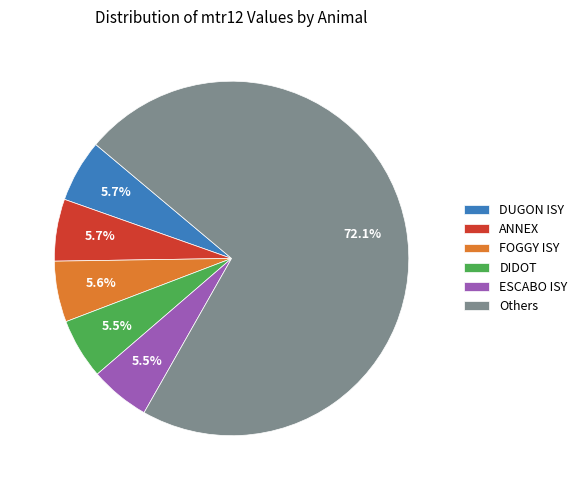

What is the largest slice in the pie chart?

Others